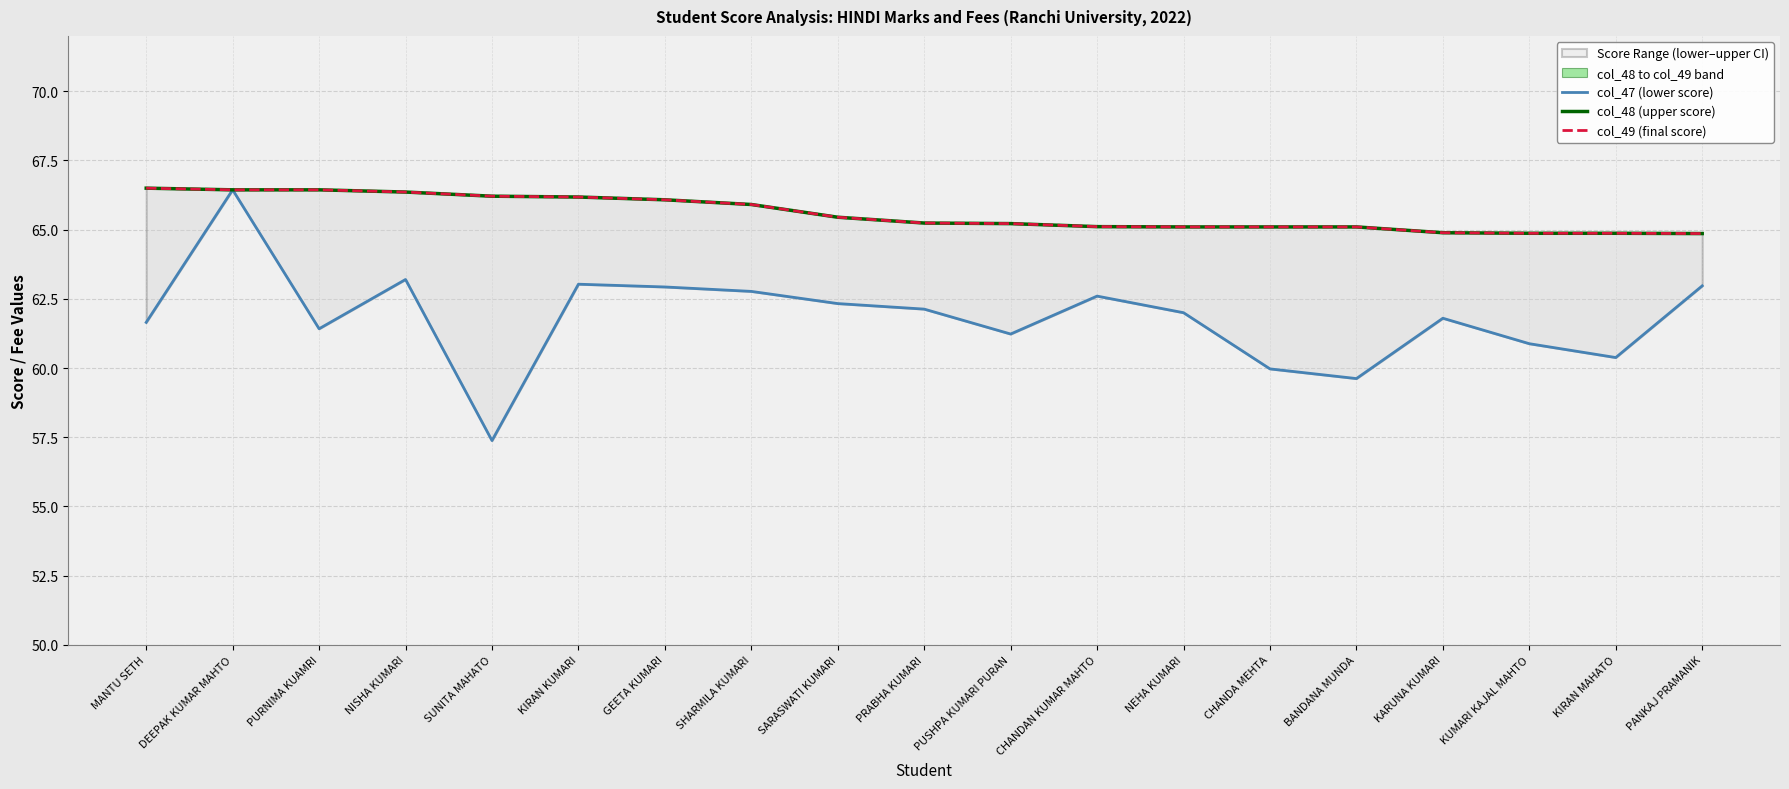

Is the value of col_49 (final score) at DEEPAK KUMAR MAHTO greater than the value of col_47 (lower score) at KIRAN MAHATO?

Yes